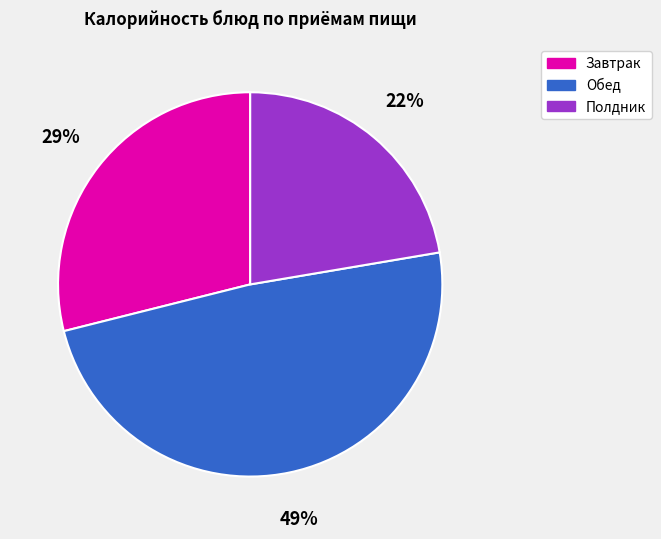

The Полдник slice represents 22% of the pie. True or false?

True